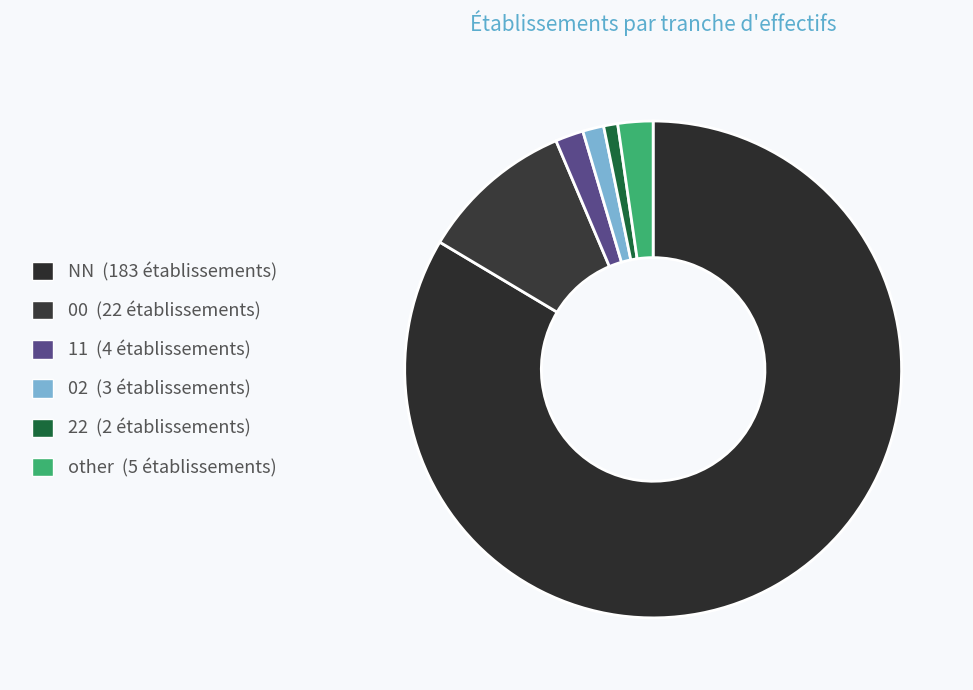

Which slice is the largest?

NN